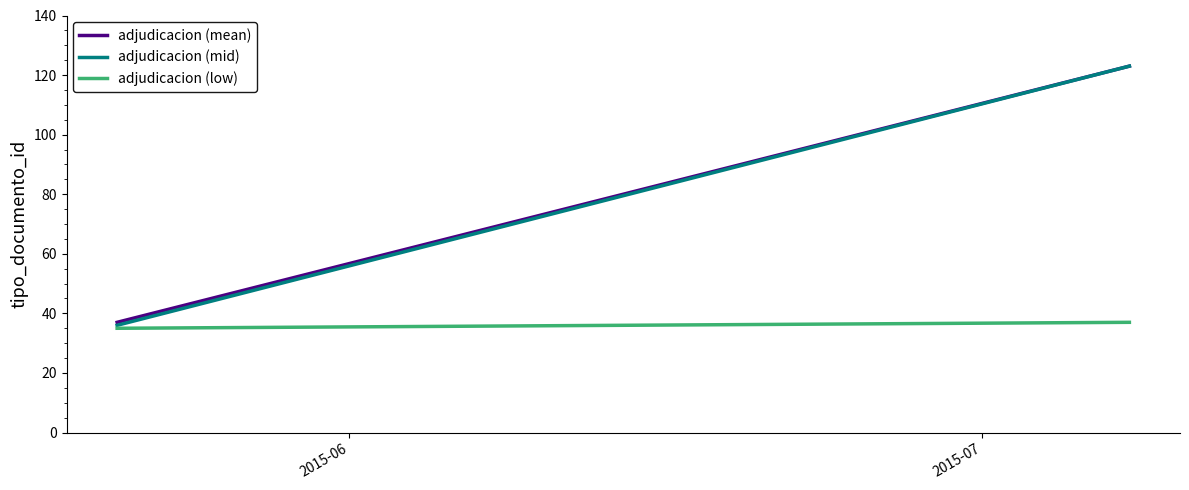

List the labels in order of adjudicacion (low) value, smallest first.

2015-06, 2015-07